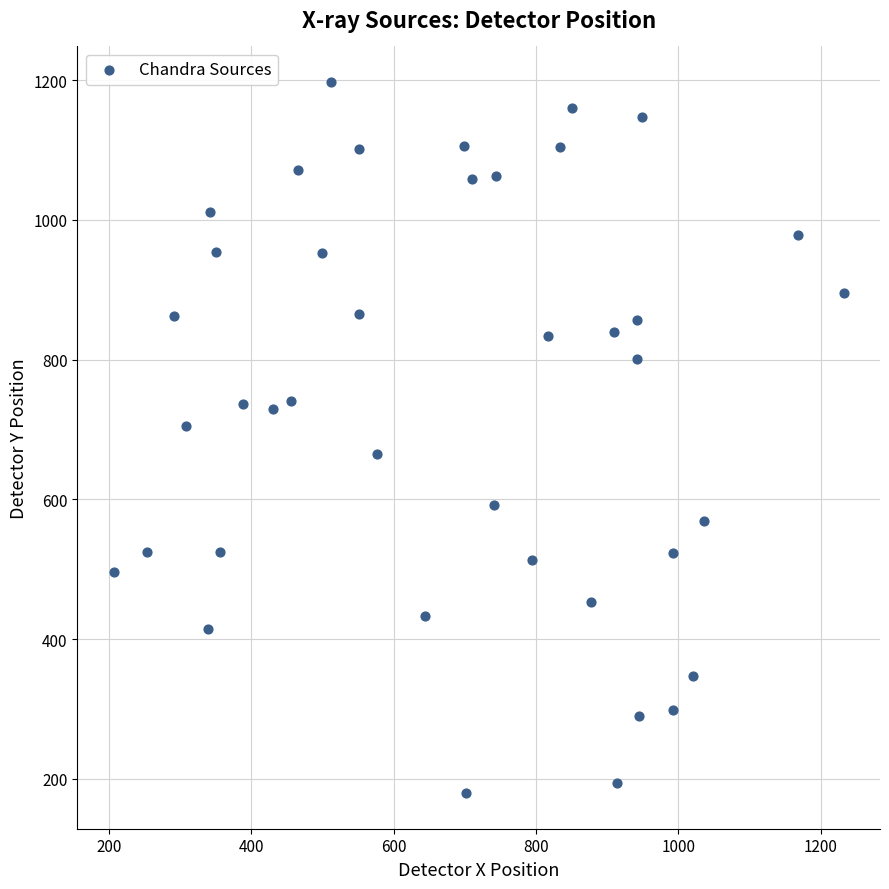

What is the range of Y values (max minus min)?

1018.3